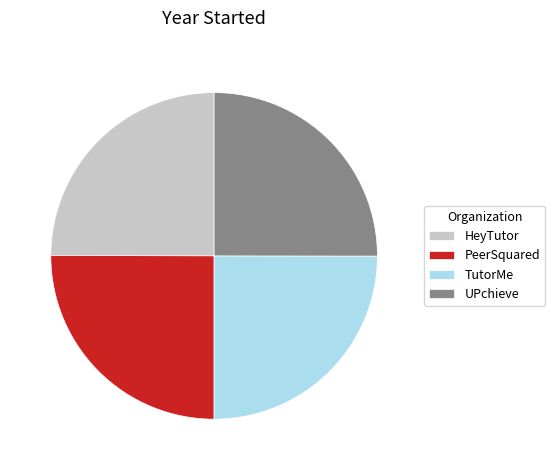

How many segments does this pie chart have?

4